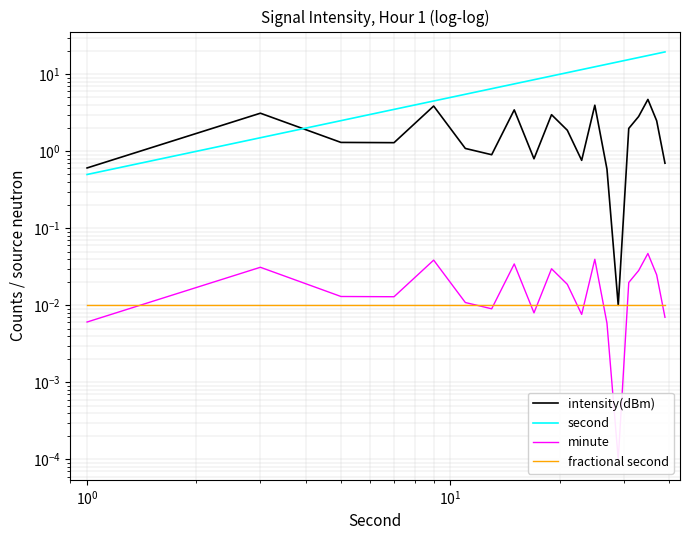

True or false: minute and second cross at least once.

False